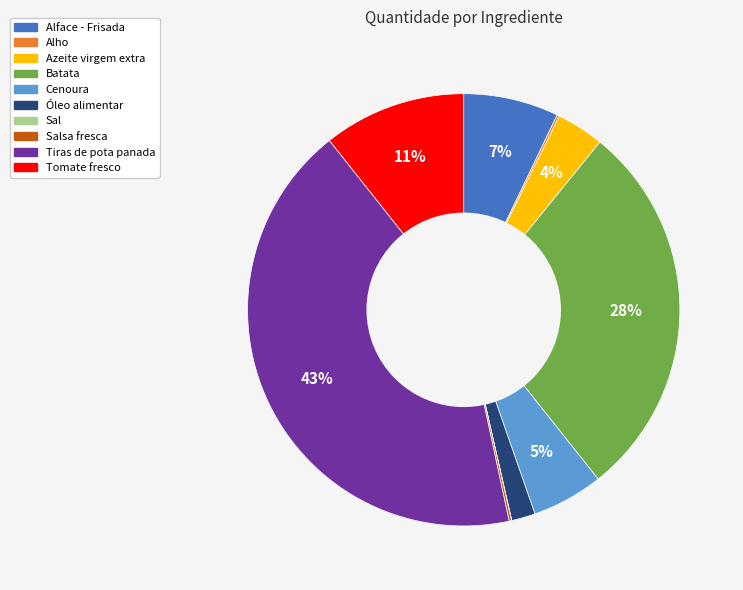

To the nearest percent, what is the difference between the largest and smallest slice percentages?

43%